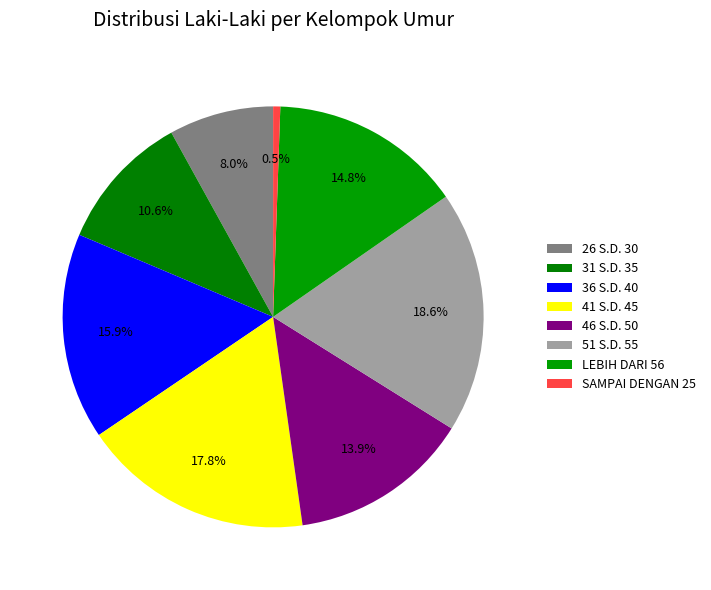

Does any single category account for the majority?

No